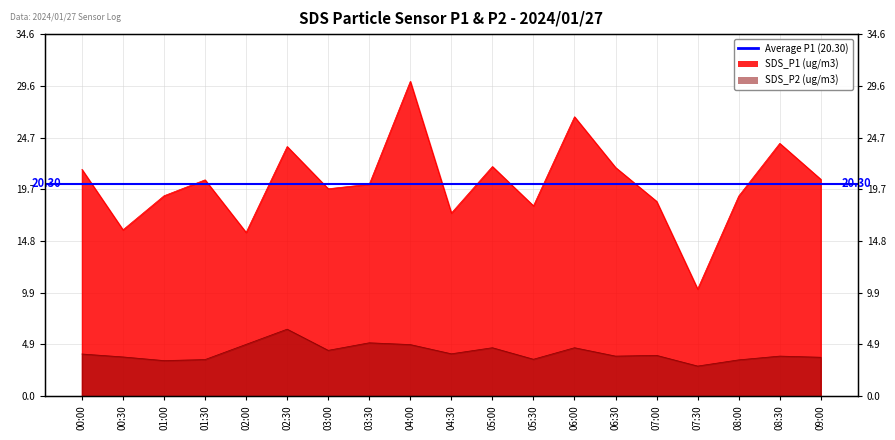

The value of SDS_P1 (ug/m3) at 09:00 is 20.7. True or false?

True